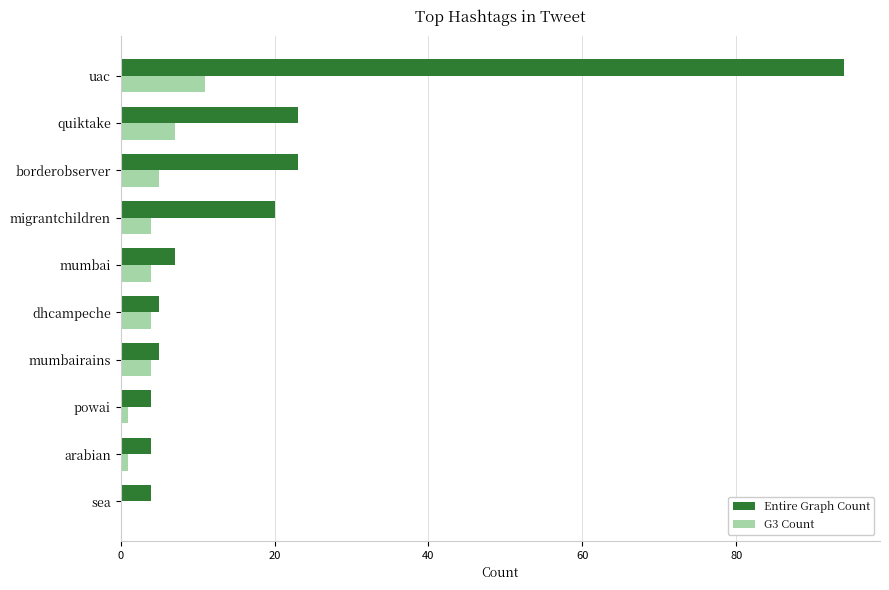

At which category is the sum across all series the highest?

uac